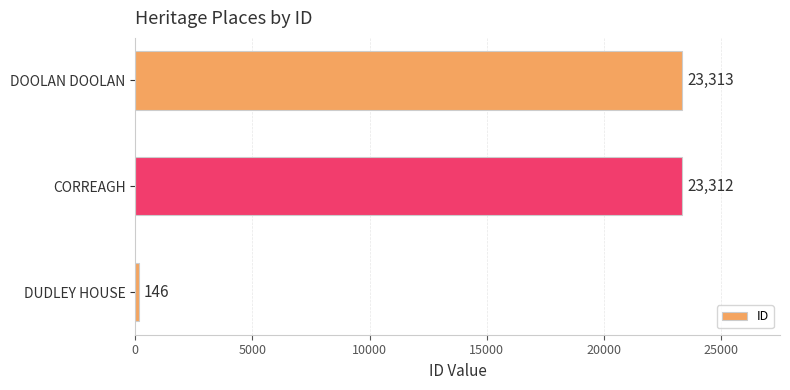

Reading bottom to top, extract all data points from this chart.

DUDLEY HOUSE=146	CORREAGH=23312	DOOLAN DOOLAN=23313